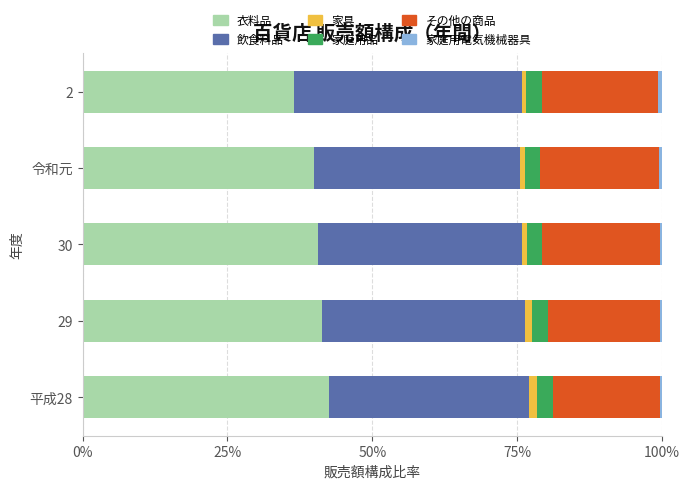

What is the minimum value for 衣料品?

36.4